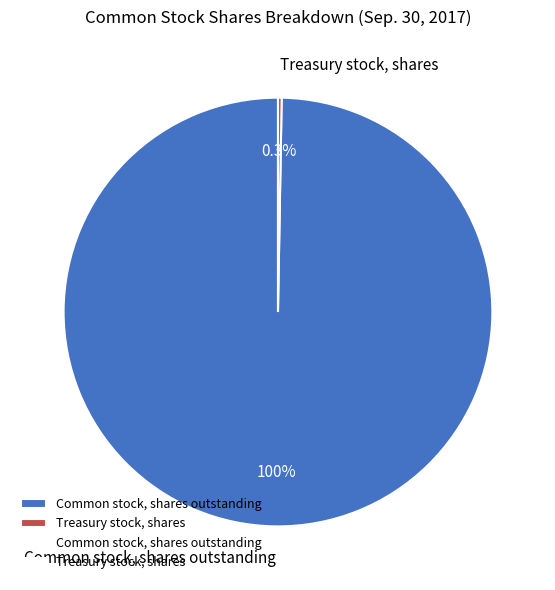

Is there a majority slice in this chart?

Yes